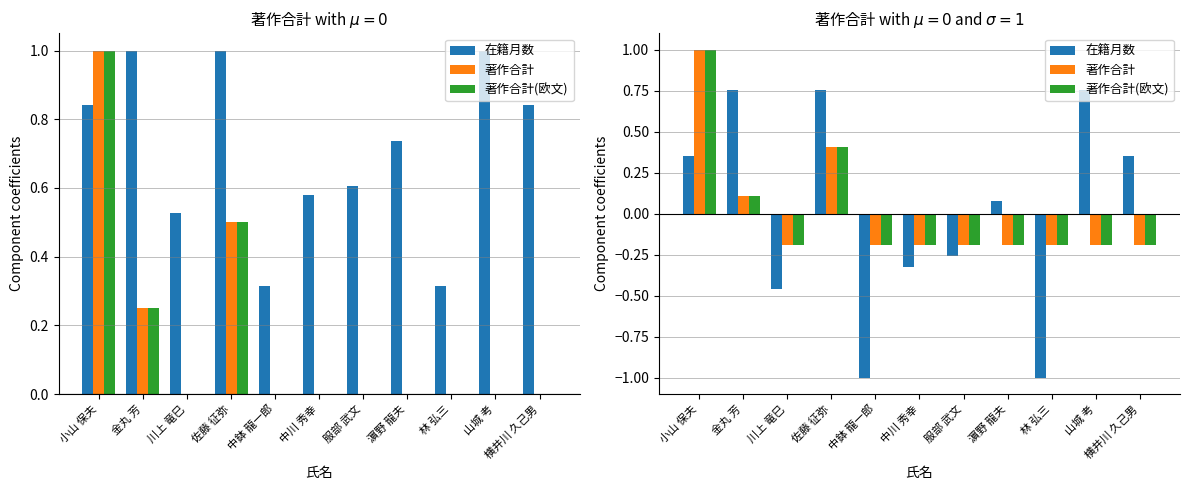

Rank the categories by 著作合計(欧文) value from highest to lowest.

小山 保夫, 佐藤 征弥, 金丸 芳, 川上 竜巳, 中鉢 龍一郎, 中川 秀幸, 服部 武文, 濵野 龍夫, 林 弘三, 山城 考, 横井川 久己男